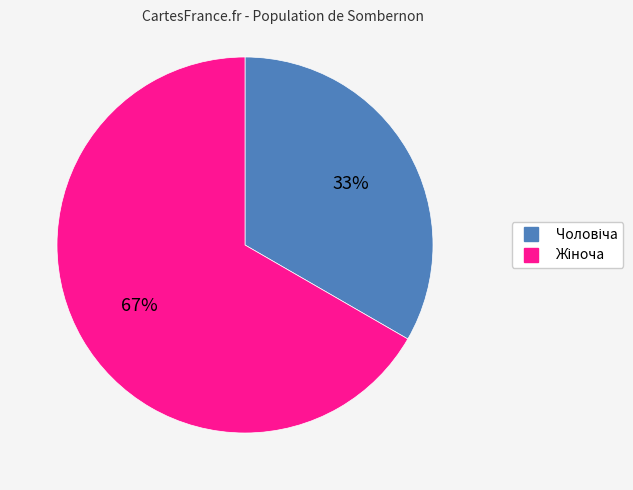

How many segments does this pie chart have?

2